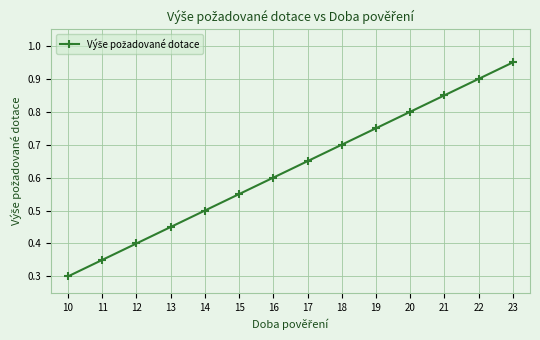

Which label corresponds to the largest value in the chart?

23